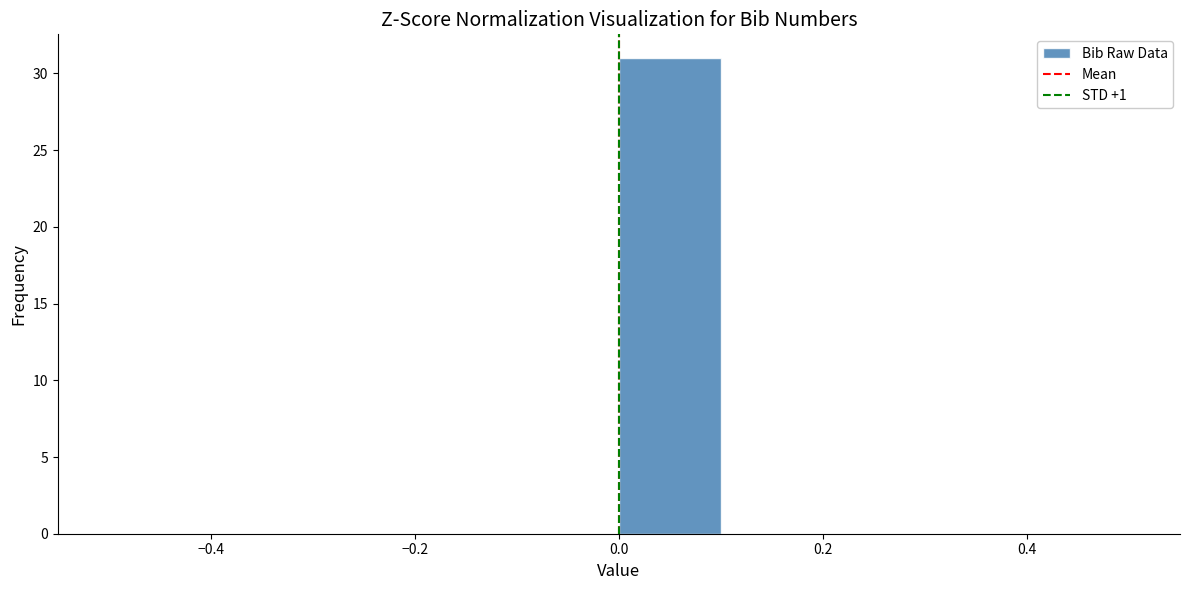

Reading left to right, list every bar in this chart as the range it spans on the x-axis followed by its height. The values are not printed on the chart, so give them approximately, as read against the axis.

-0.5 to -0.4: 0
-0.4 to -0.3: 0
-0.3 to -0.2: 0
-0.2 to -0.1: 0
-0.1 to 0.0: 0
0.0 to 0.1: 31
0.1 to 0.2: 0
0.2 to 0.3: 0
0.3 to 0.4: 0
0.4 to 0.5: 0